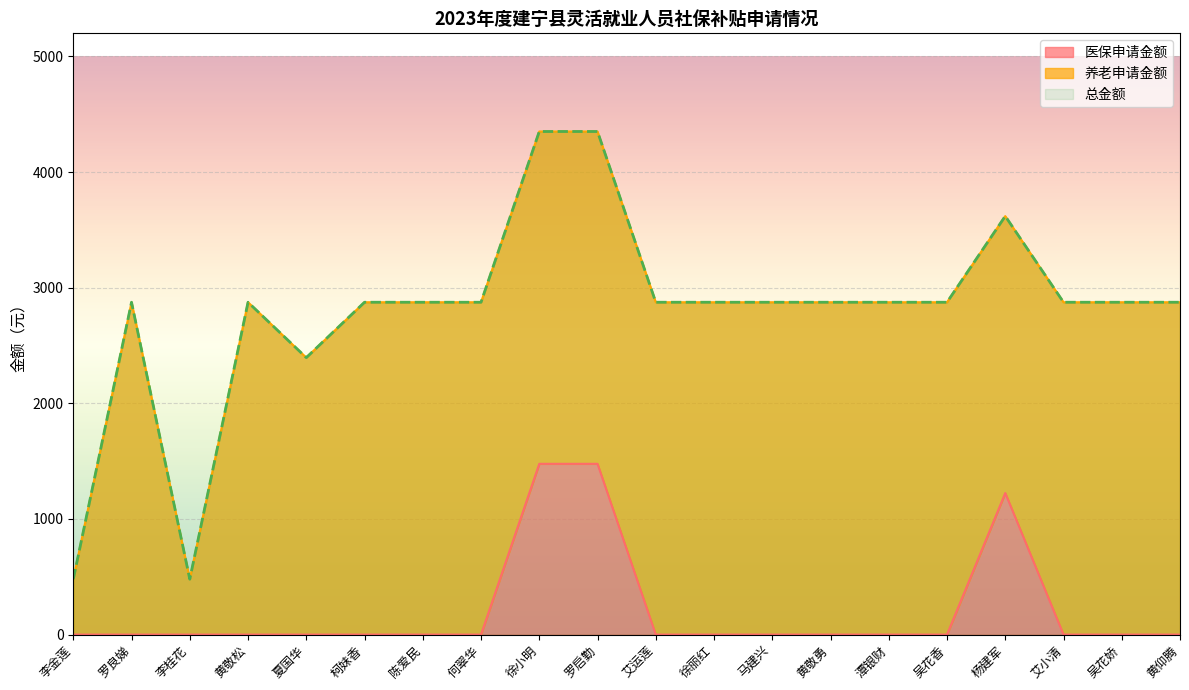

Which category has the highest value across all series?

徐小明